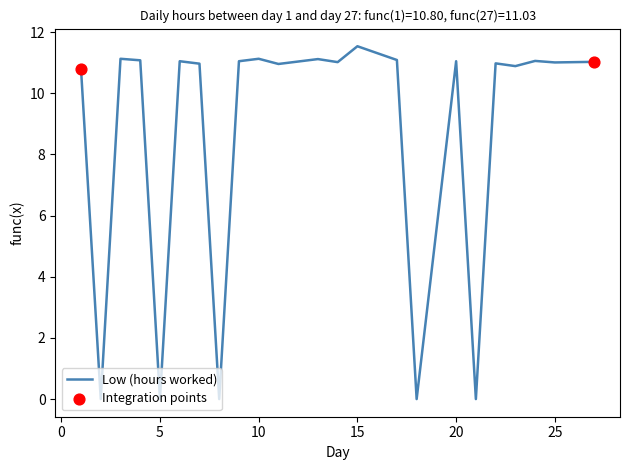

What is the maximum value shown in the chart?

11.5